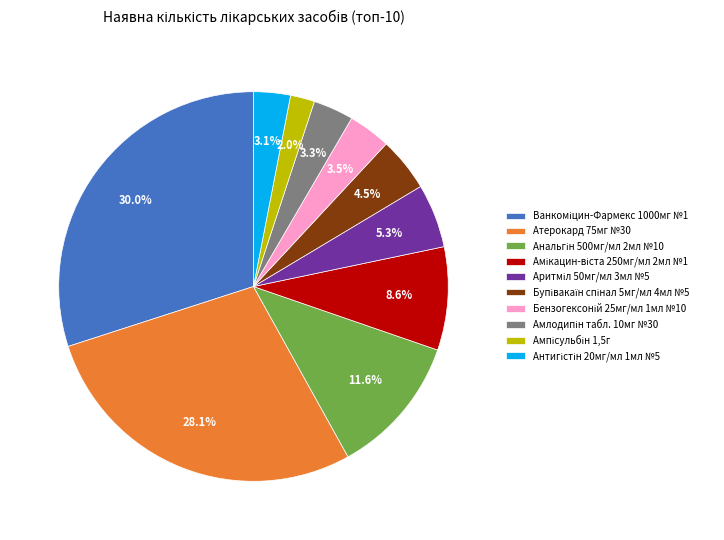

Is there any slice that represents more than half of the pie?

No